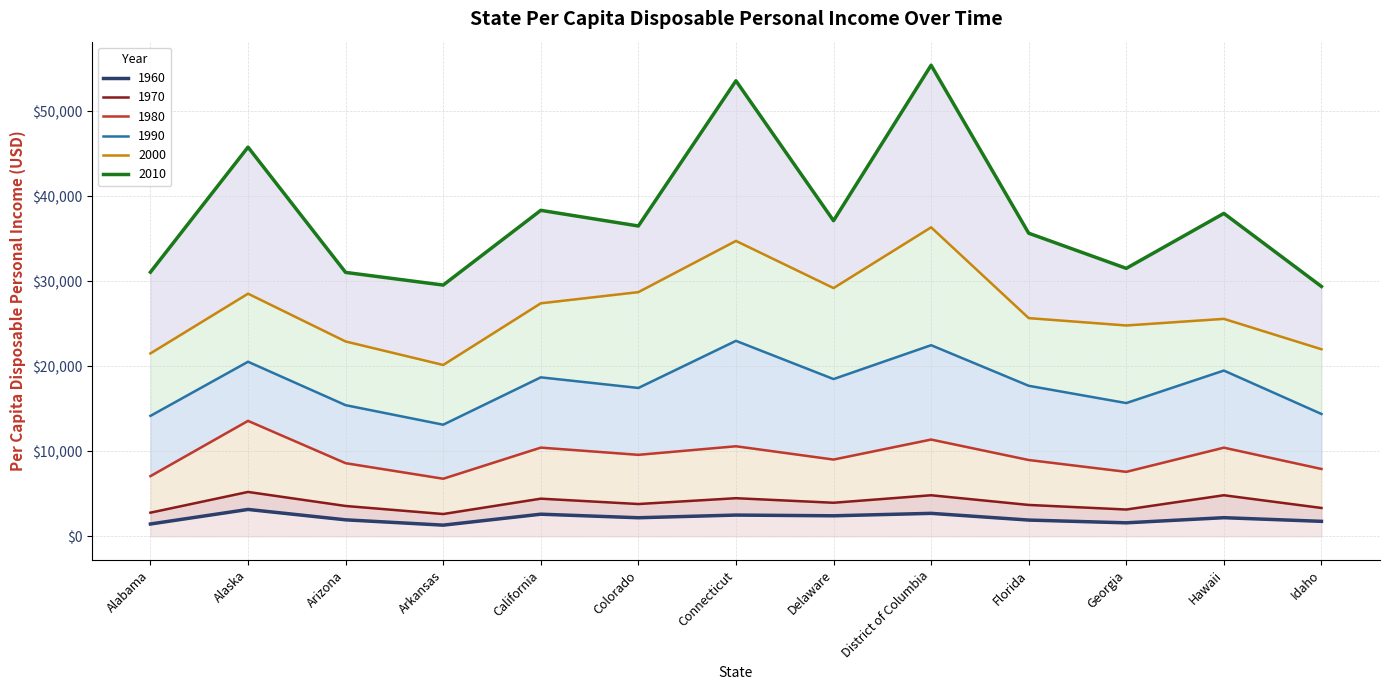

Is the value of 2000 at Connecticut greater than the value of 1990 at Colorado?

Yes